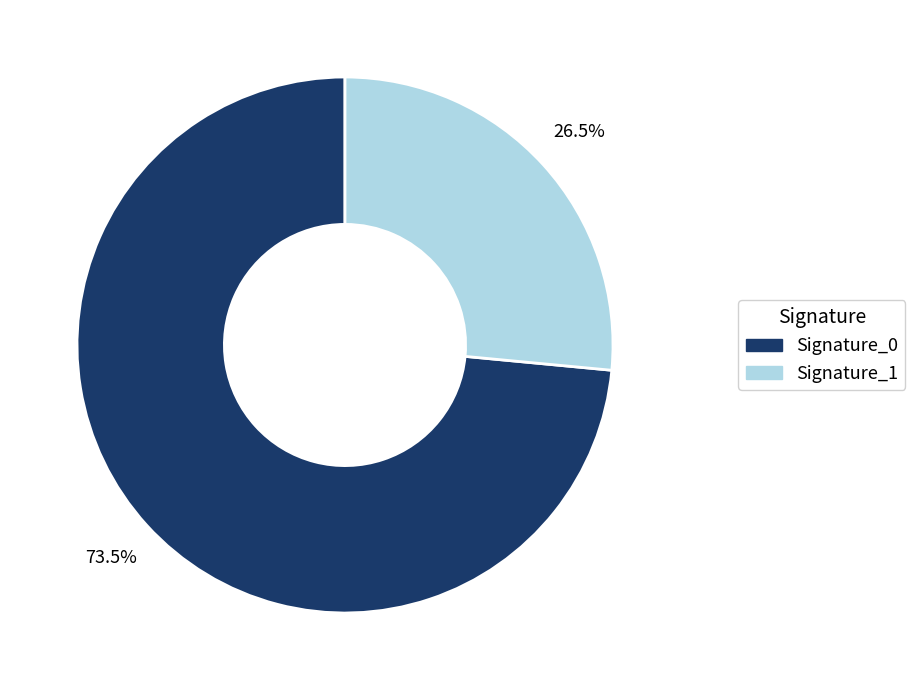

Is there a majority slice in this chart?

Yes